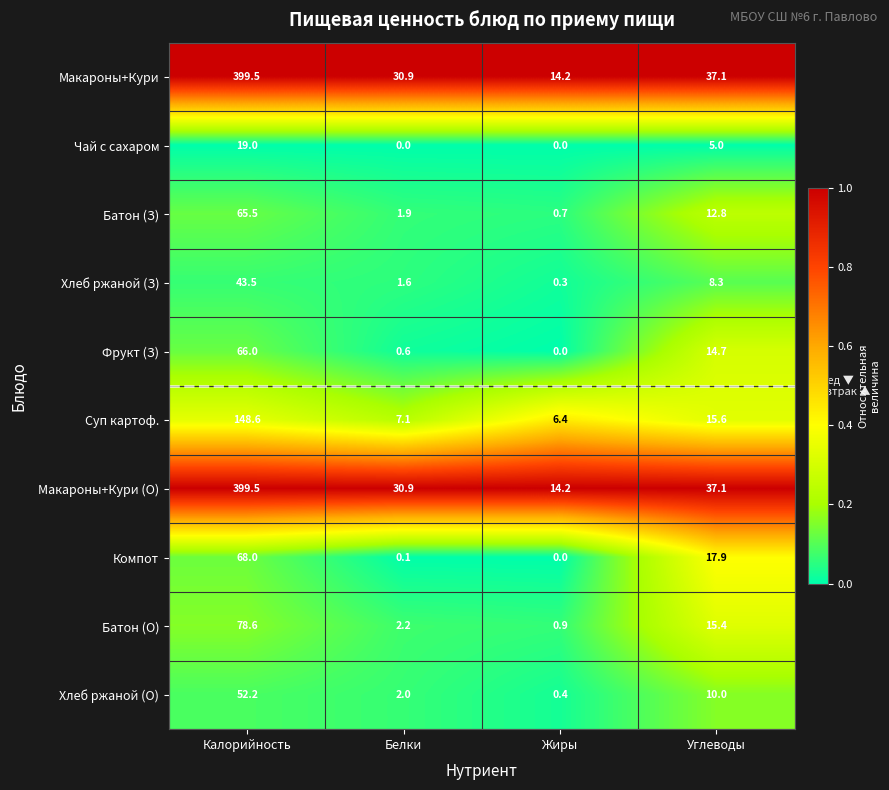

Which category has the highest value across all series?

Калорийность